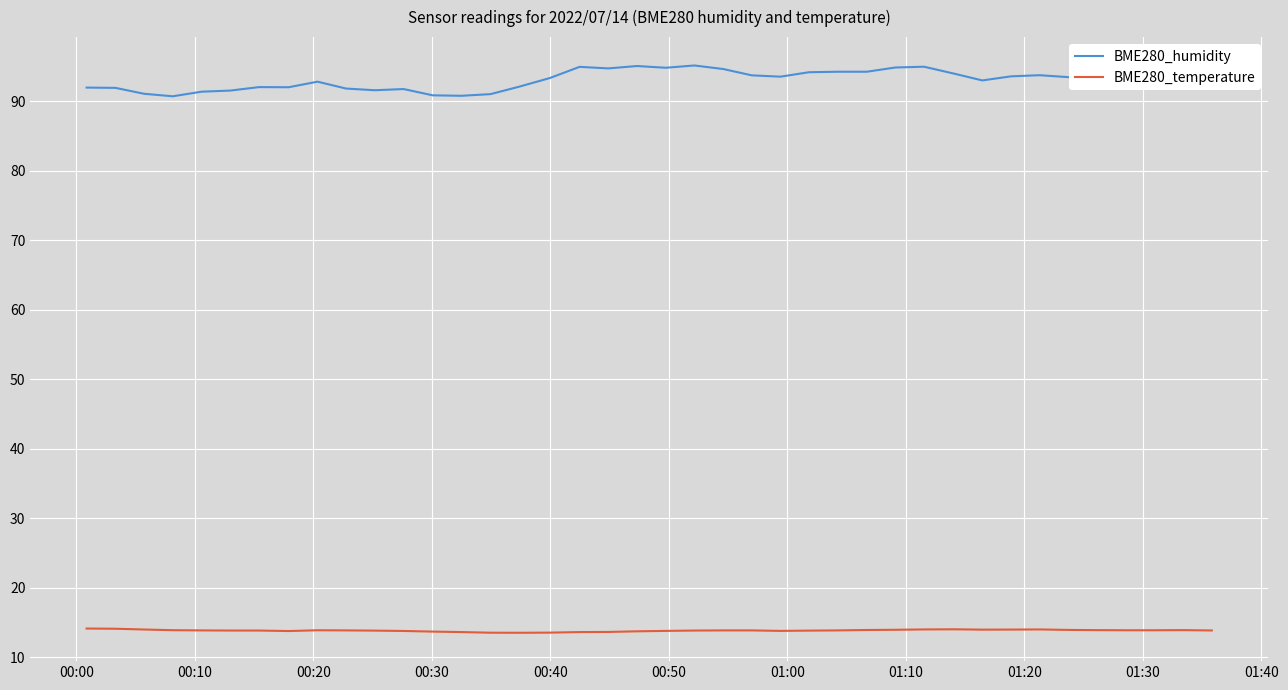

What is the maximum value shown in the chart?

95.1